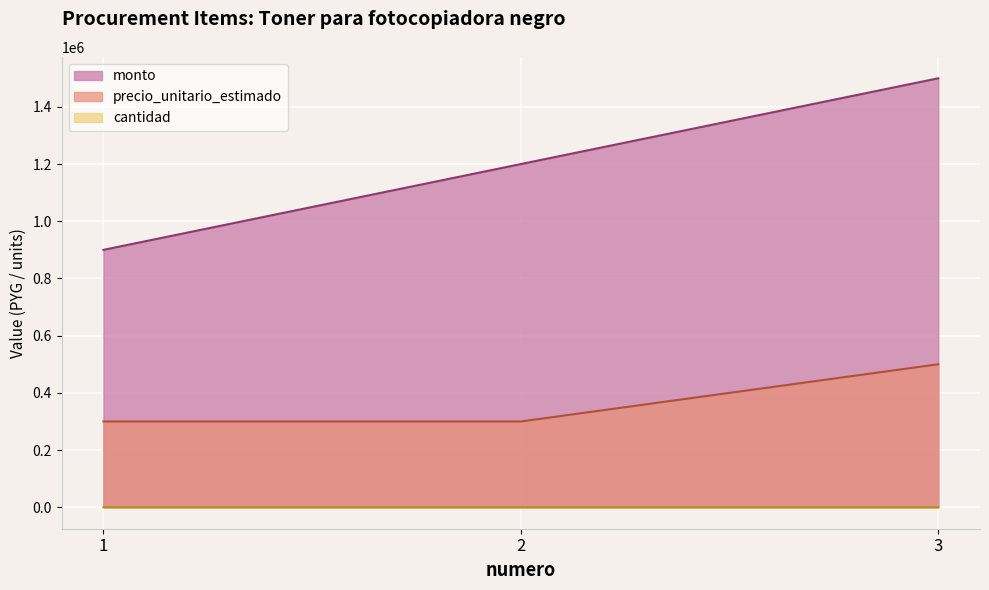

Does the chart display data point markers on the line(s)?

No